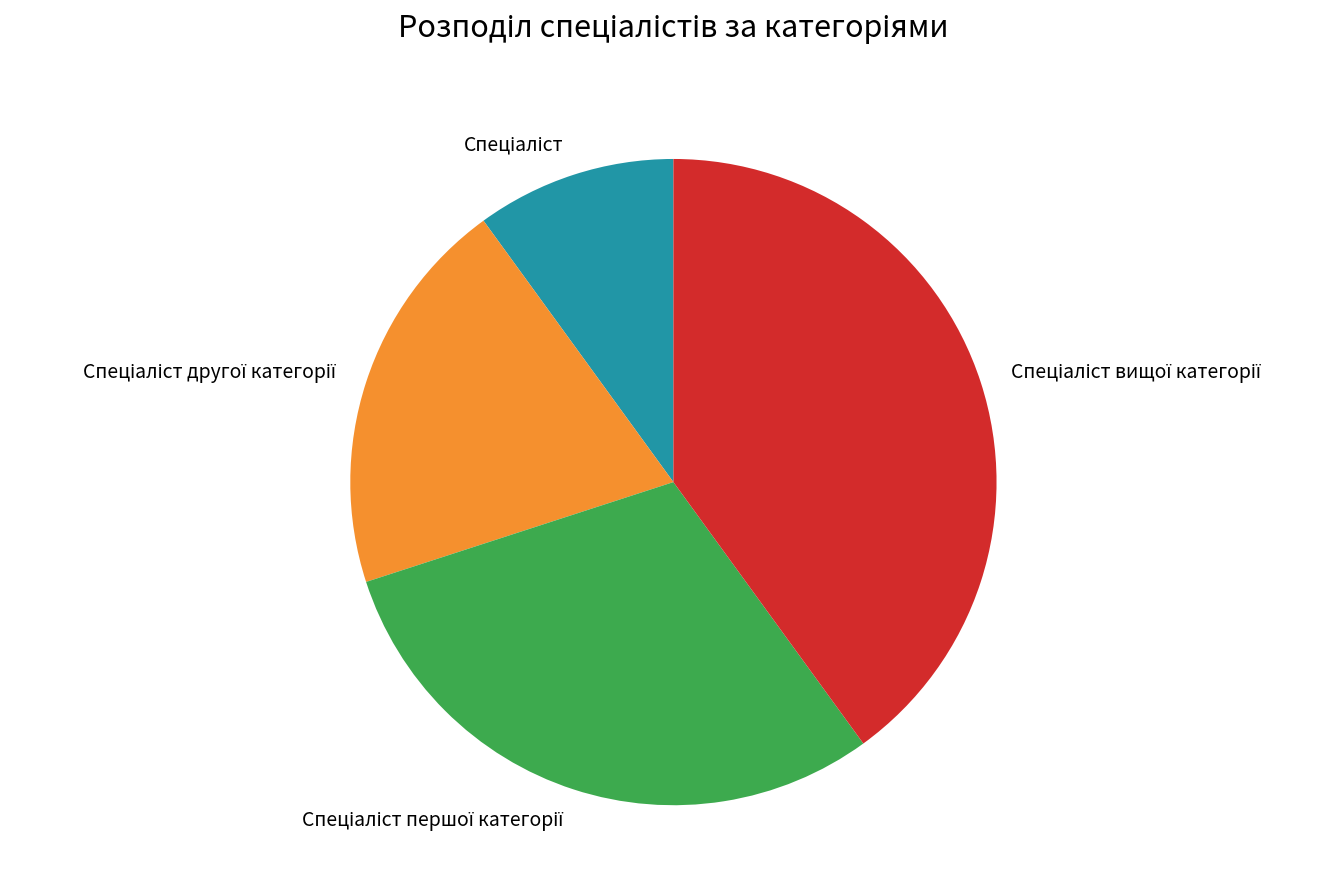

Is there a majority slice in this chart?

No